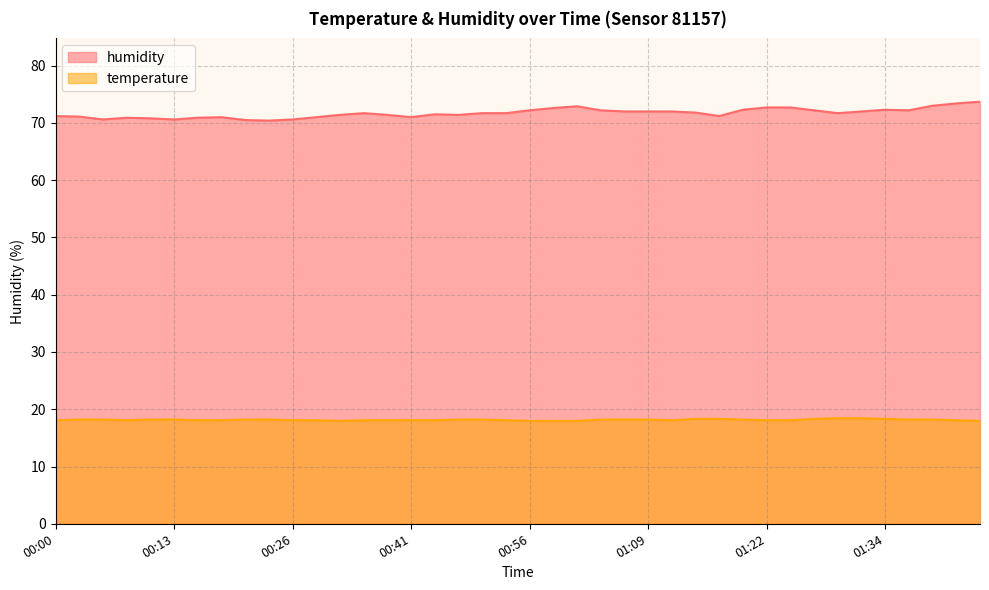

True or false: temperature has a value of 9.8 at 01:14.

False